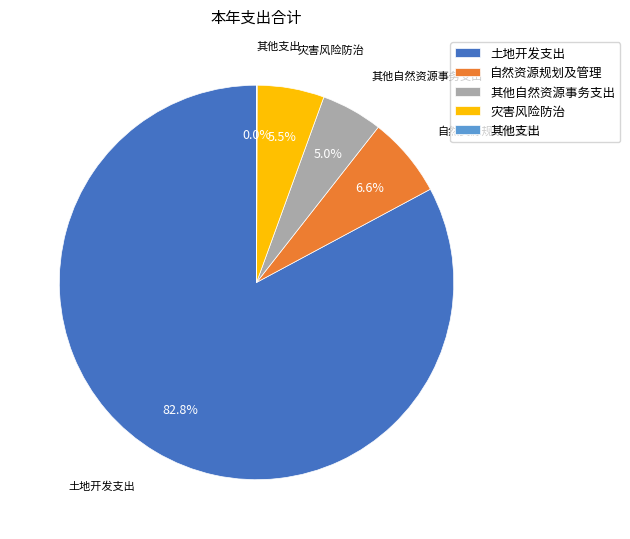

Which category has the biggest portion of the pie?

土地开发支出